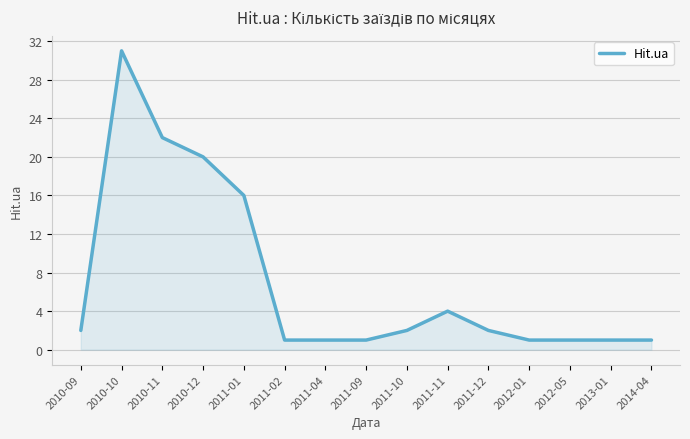

The chart shows a value of 2 at 2011-10. True or false?

True